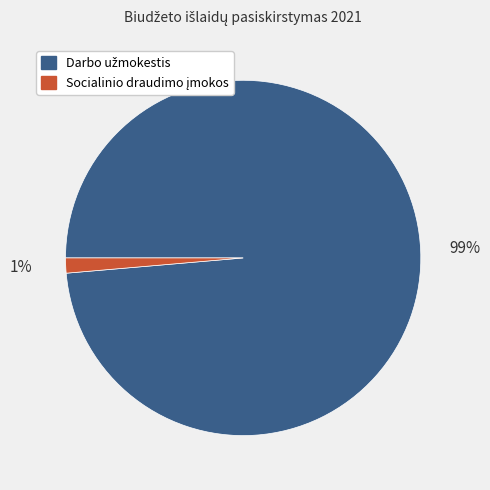

Is there a majority slice in this chart?

Yes